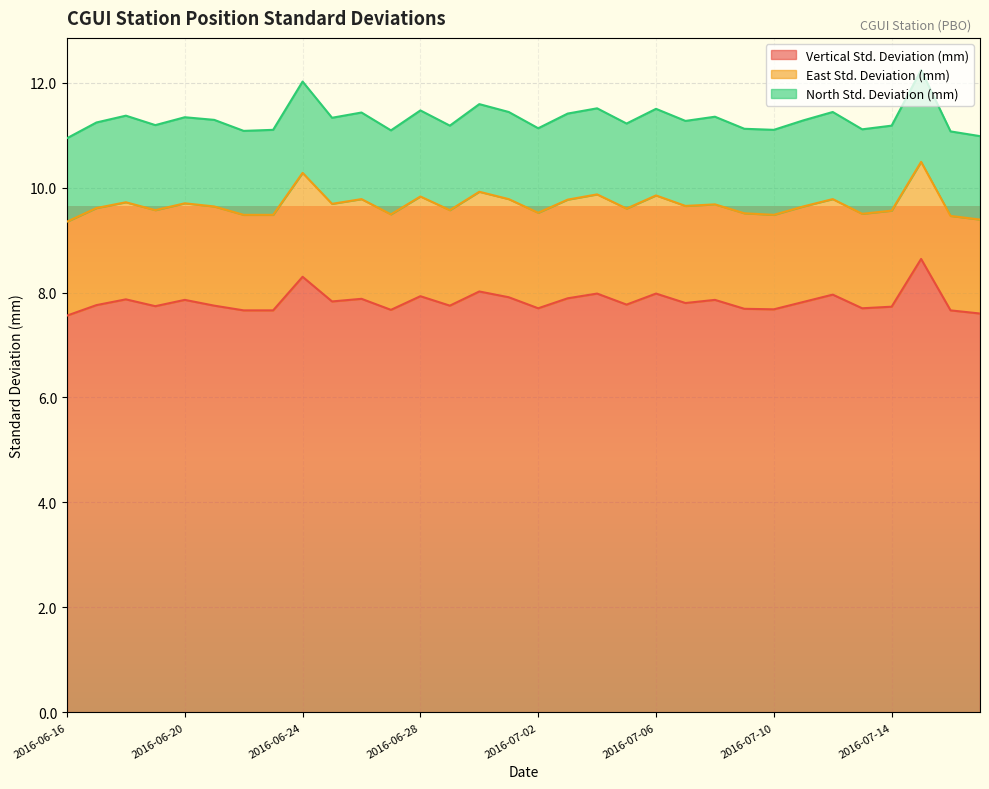

What is the average value of the Vertical Std. Deviation (mm) series?

7.8